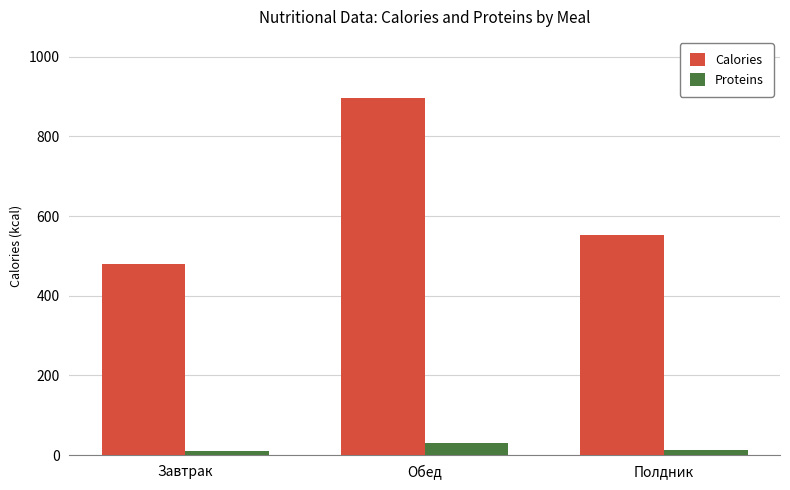

What is the label of the 1st bar from the left?

Завтрак